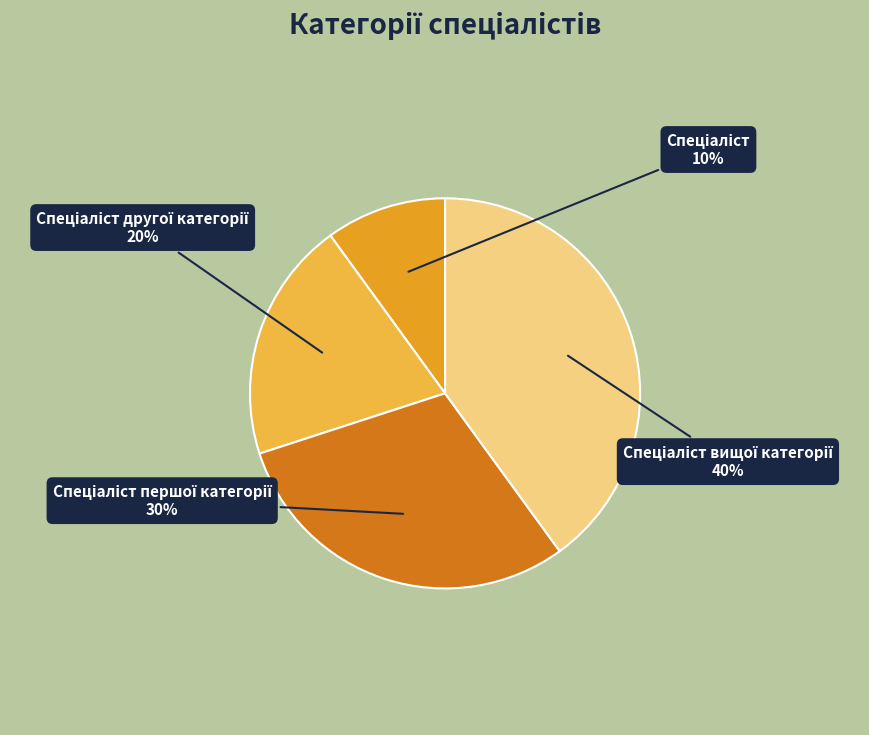

To the nearest percent, what is the average slice percentage?

25%